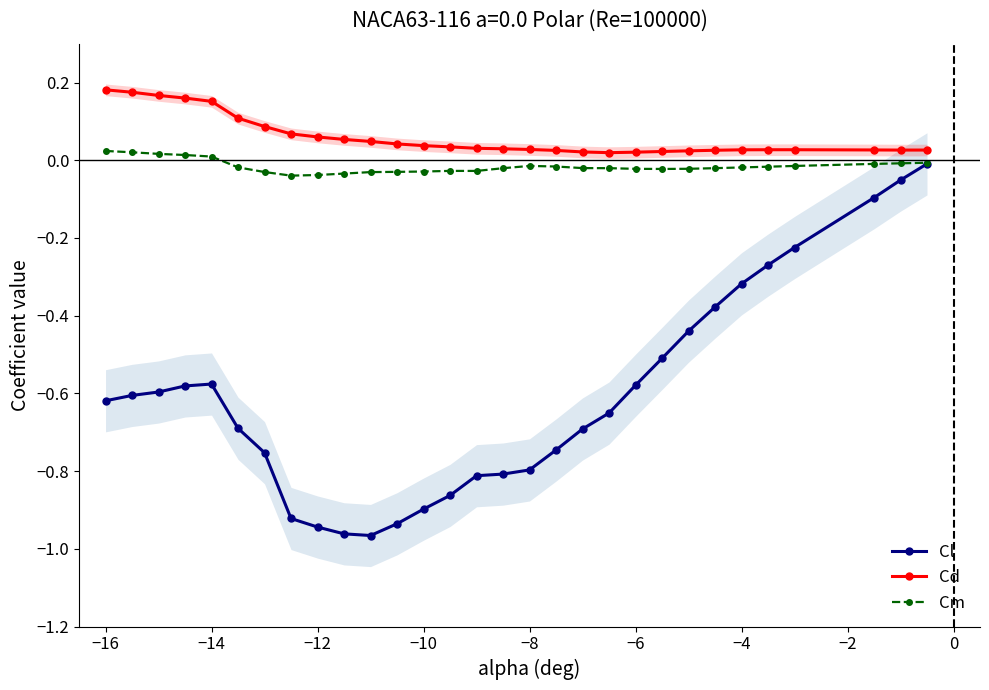

Which series has the largest total across all categories?

Cd